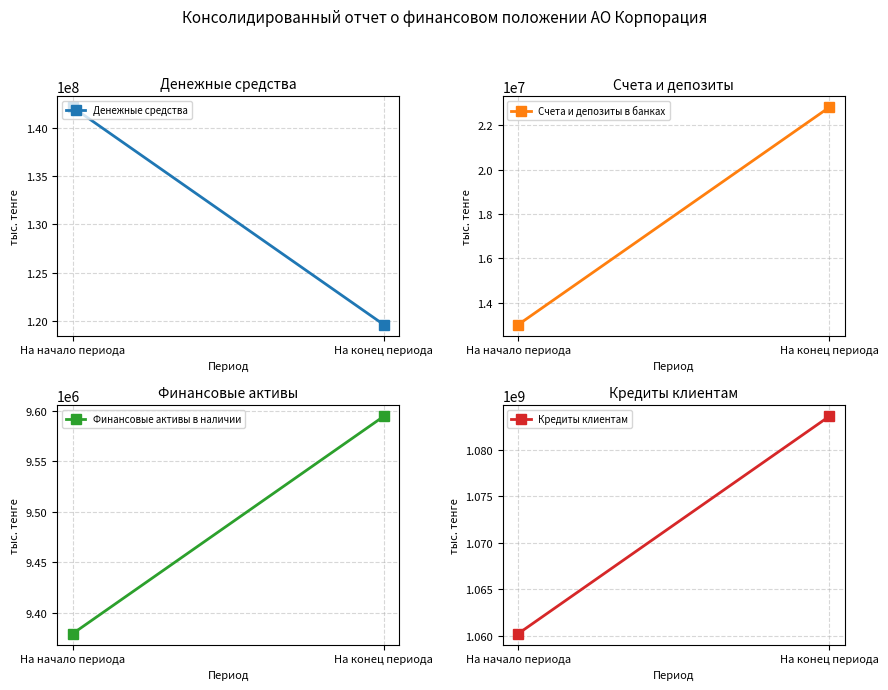

Is it true that Счета и депозиты в банках equals 13011071 at На начало периода?

True